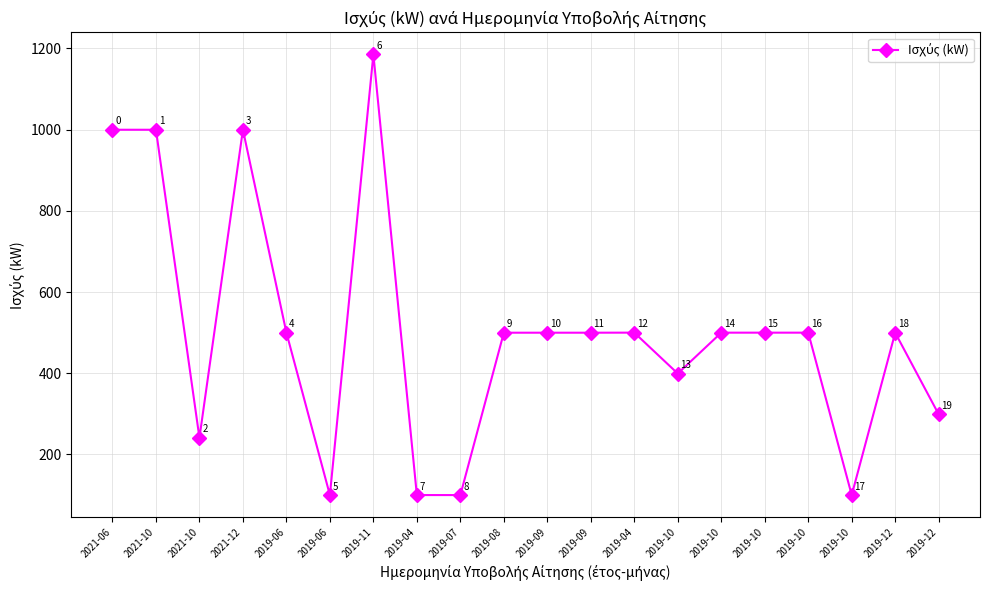

How many data points does each series have?

20